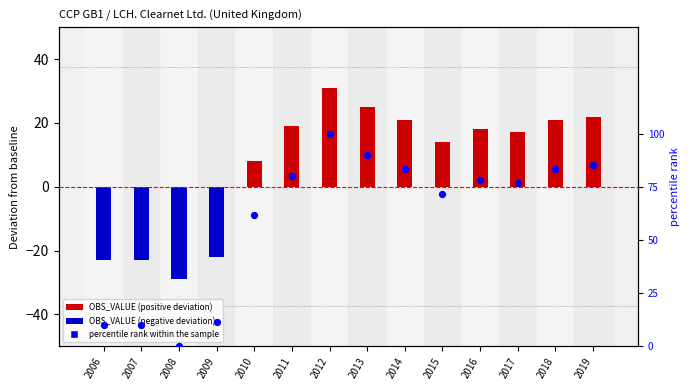

At which category is the sum across all series the highest?

2012